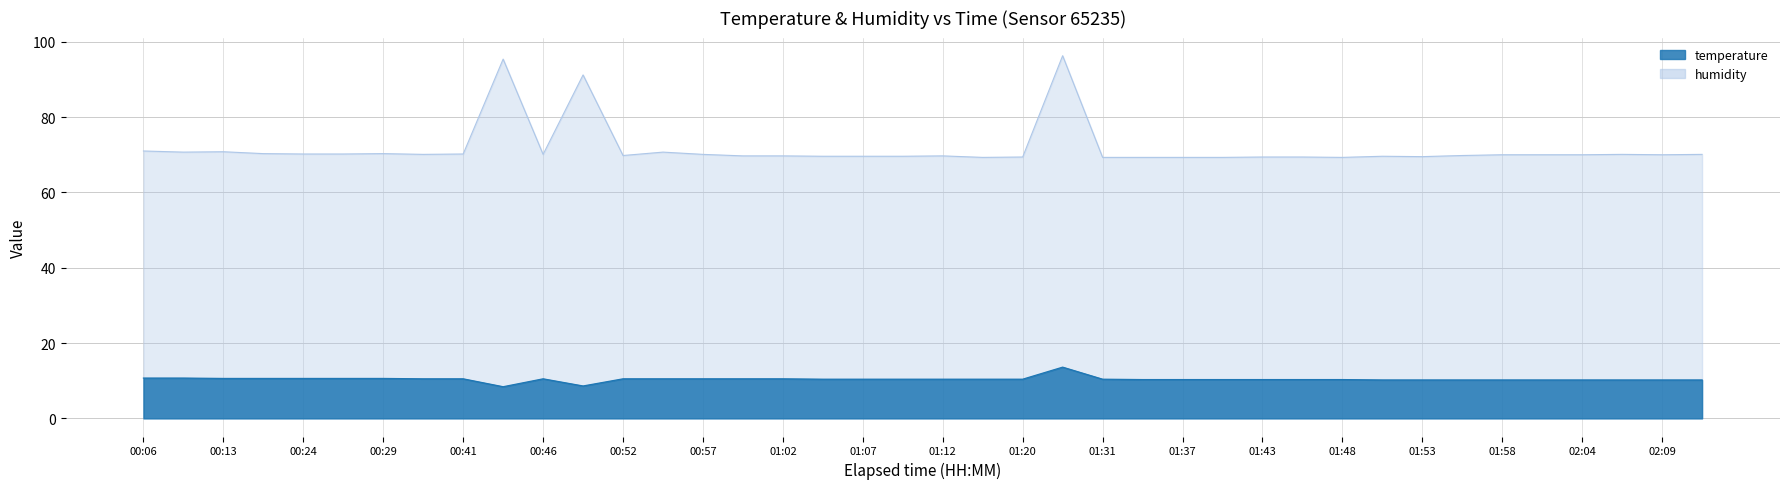

What is the sum of the humidity values at 01:14 and 01:43?

138.7